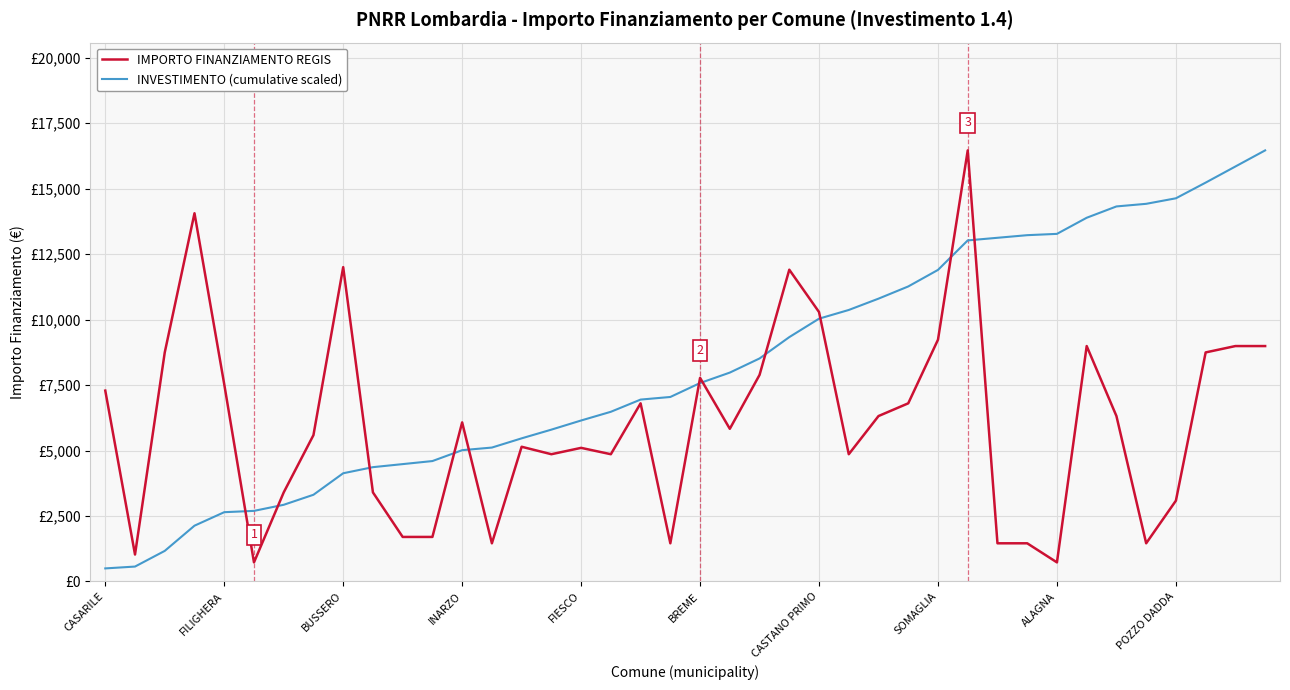

Does the chart display data point markers on the line(s)?

No